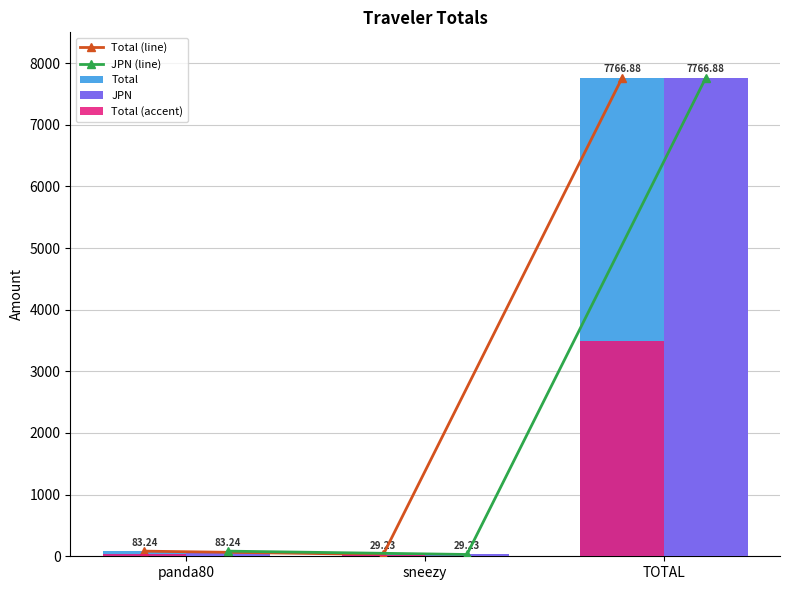

How many values in the JPN (line) series are below 83?

1